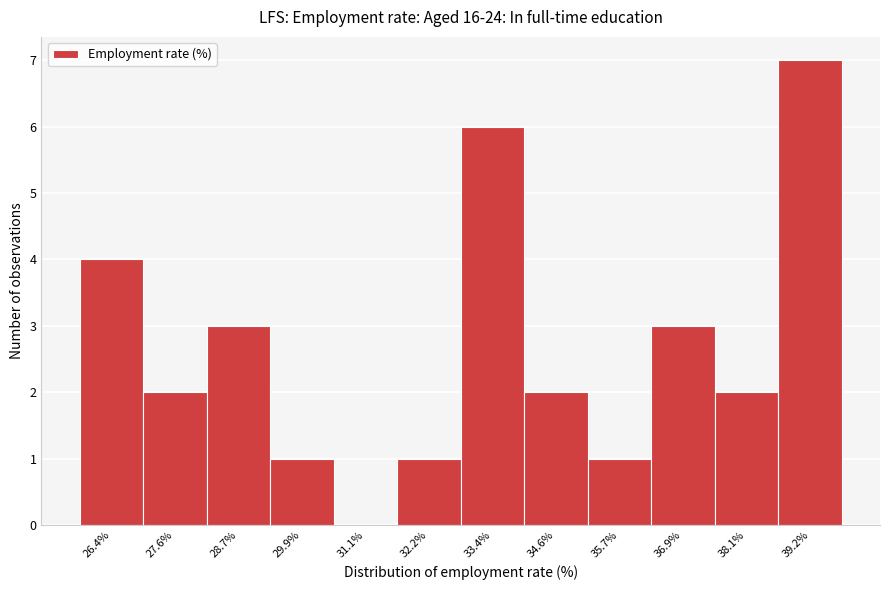

Reading left to right, list all the values displayed in this chart.

26.4%=4	27.6%=2	28.7%=3	29.9%=1	31.1%=0	32.2%=1	33.4%=6	34.6%=2	35.7%=1	36.9%=3	38.1%=2	39.2%=7